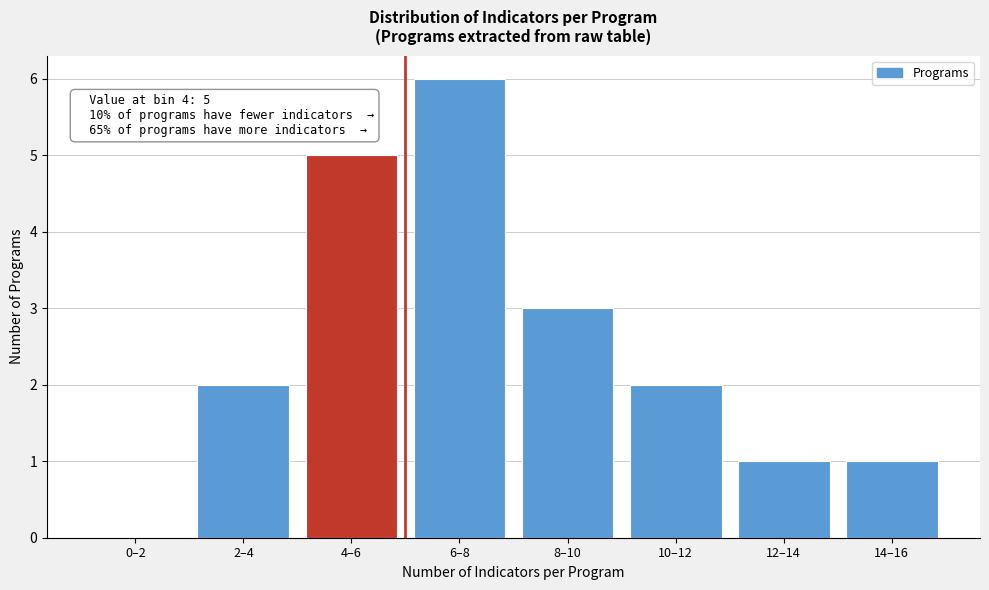

Reading right to left, list all the values displayed in this chart.

14–16=1	12–14=1	10–12=2	8–10=3	6–8=6	4–6=5	2–4=2	0–2=0